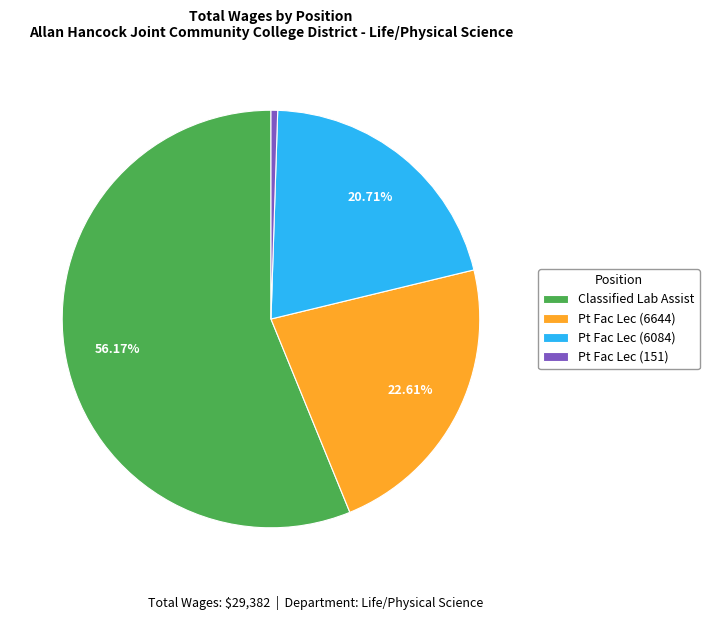

Count the number of slices in the pie.

4